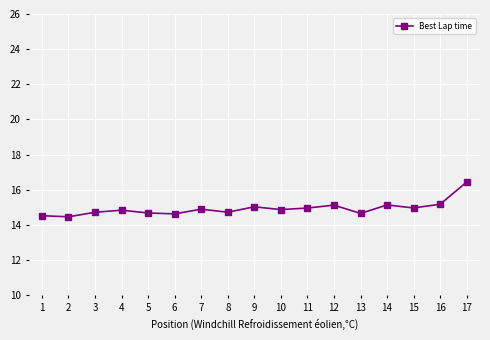

Count the number of data series in this chart.

1